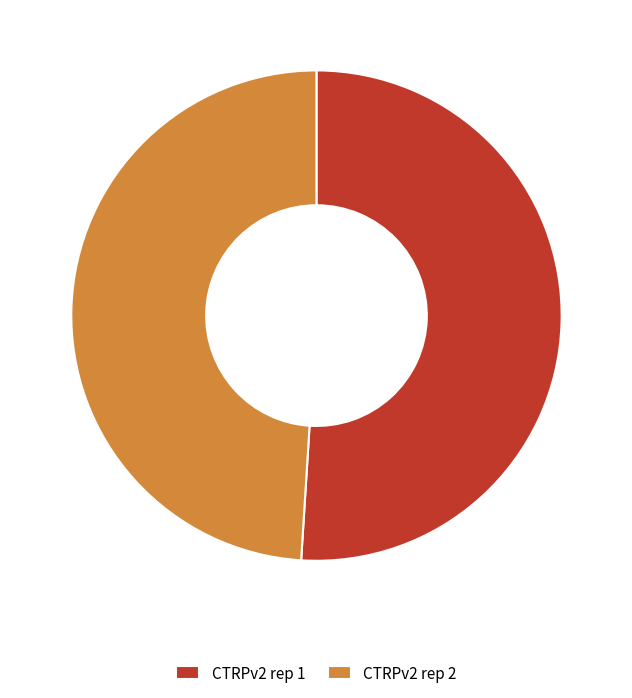

Is the sum of CTRPv2 rep 2 and CTRPv2 rep 1 greater than half?

Yes